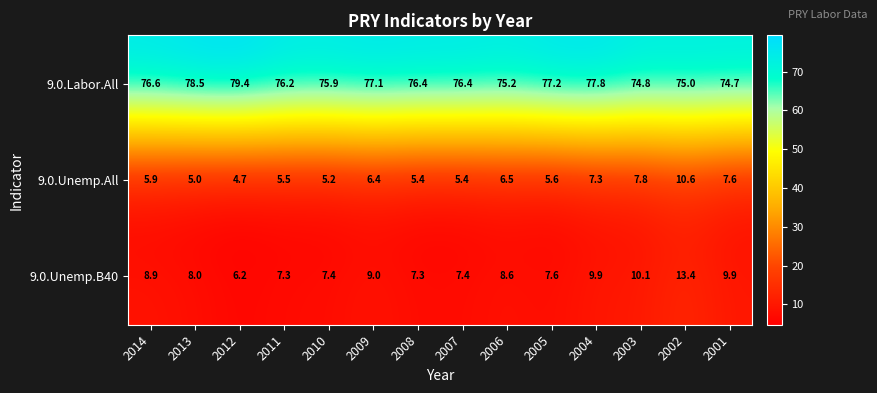

The 9.0.Unemp.B40 series shows 7.3 at 2011. True or false?

True